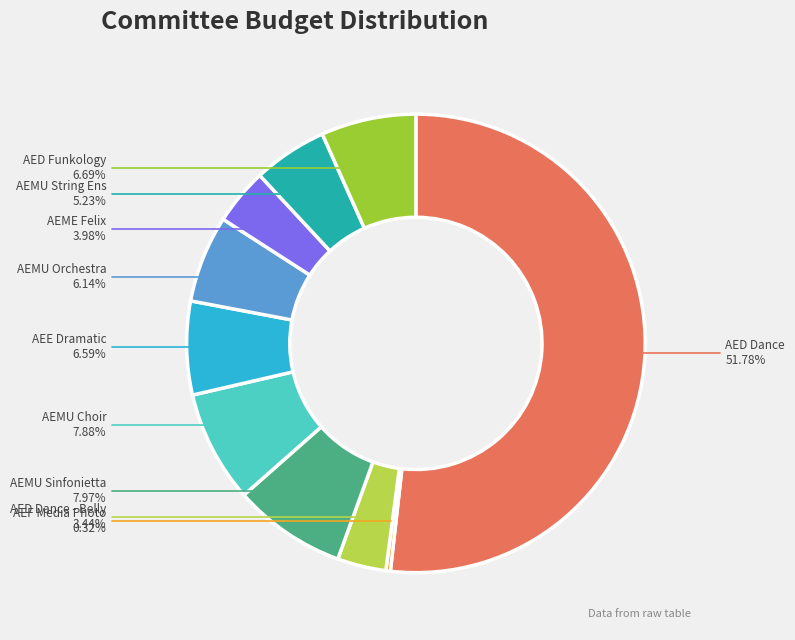

Which has a higher value, AEE Dramatic or AEMU String Ens?

AEE Dramatic